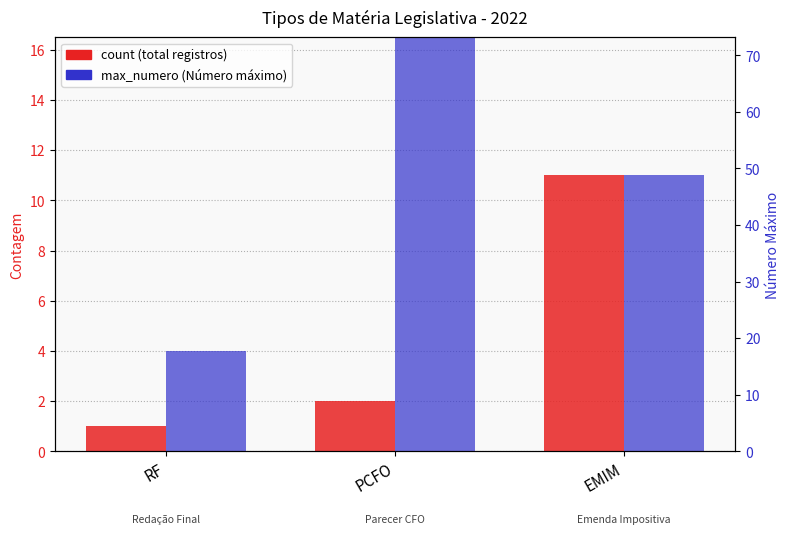

At which category is the sum across all series the highest?

PCFO